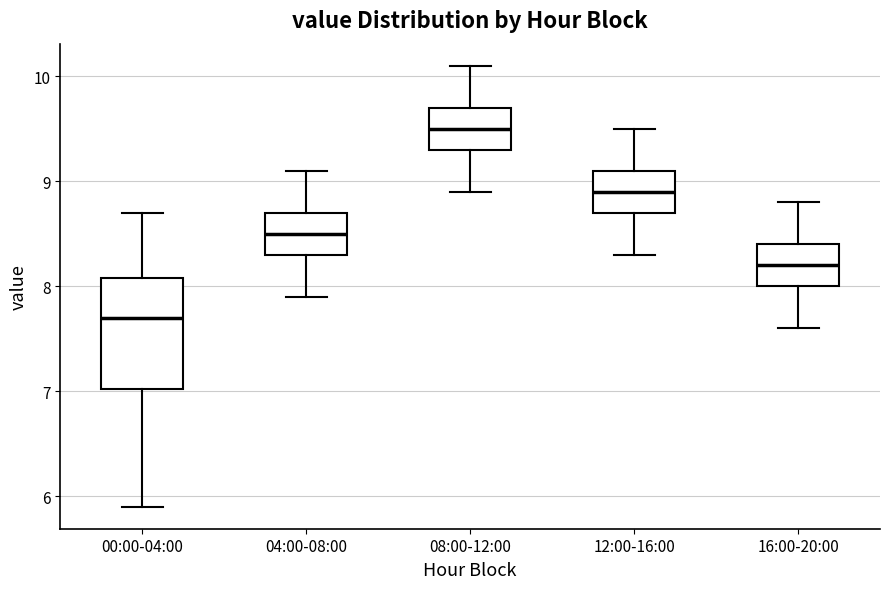

Which box is the tallest, from its lower edge to its upper edge?

00:00-04:00